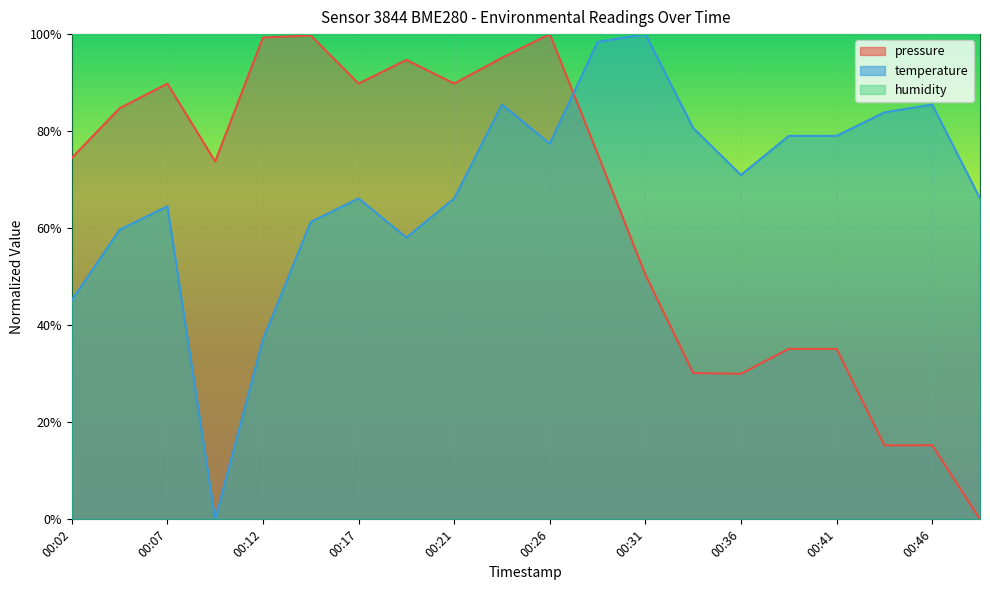

Is it true that temperature equals 0.0 at 00:09?

True